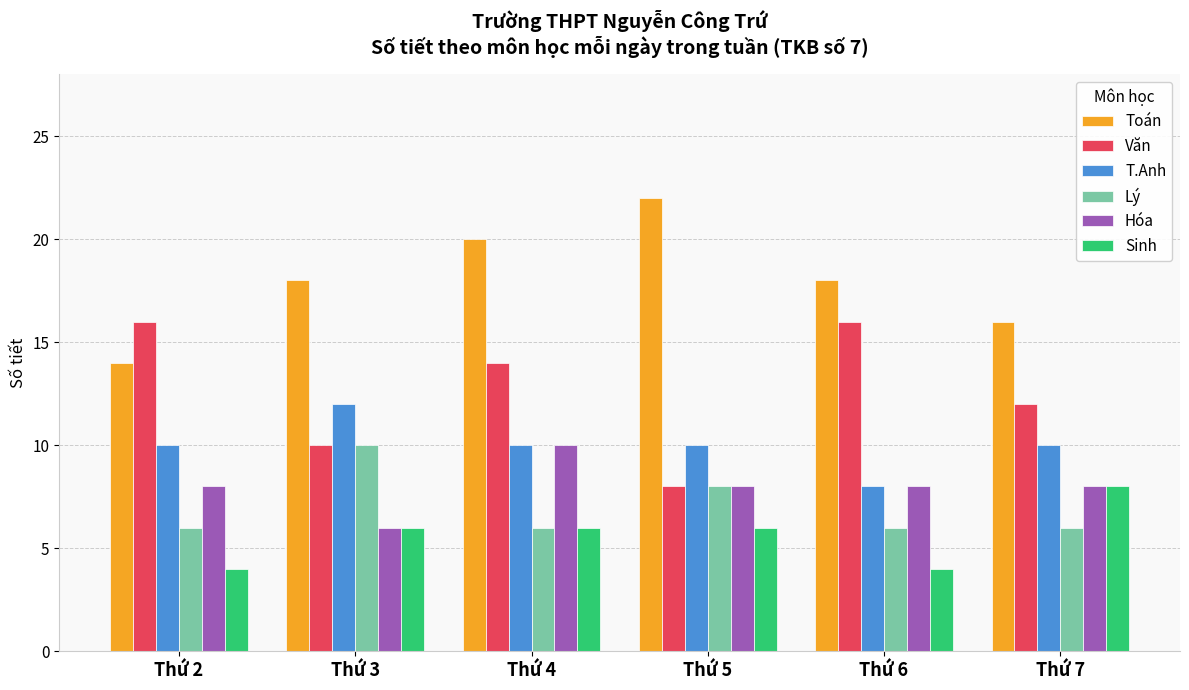

What is the maximum value for Hóa?

10